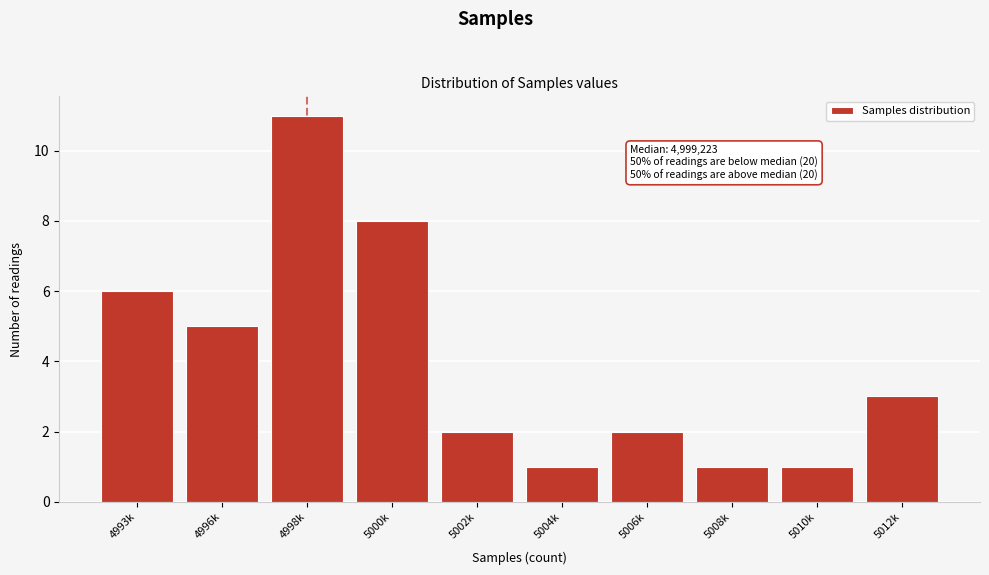

Reading left to right, what are all the values shown in this chart?

4993k=6	4996k=5	4998k=11	5000k=8	5002k=2	5004k=1	5006k=2	5008k=1	5010k=1	5012k=3